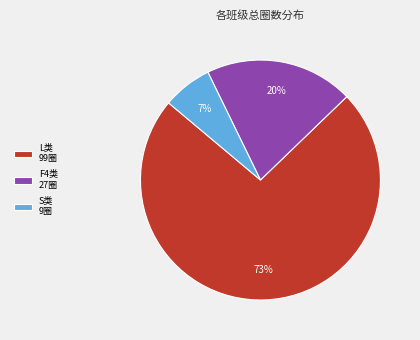

True or false: F4类 27圈 accounts for 9% of the total.

False